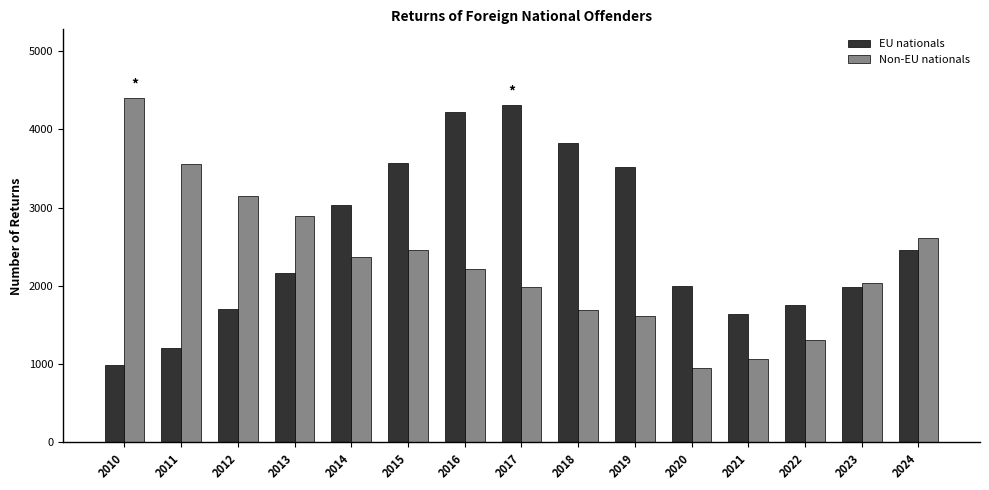

What is the difference between the maximum and minimum values in the EU nationals series?

3323